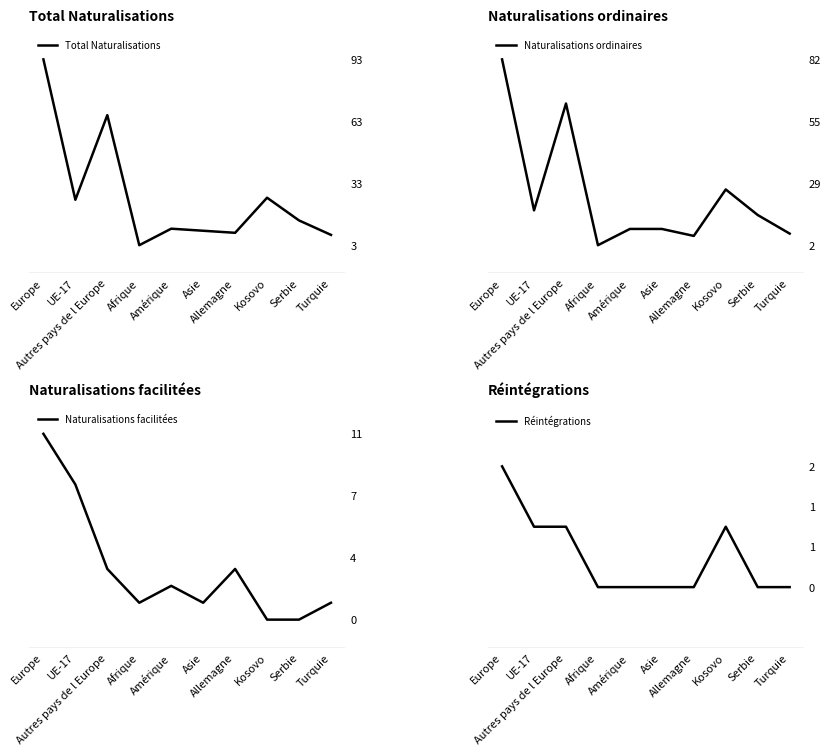

Reading left to right, what are all the values shown in this chart?

Total Naturalisations: 93	25	66	3	11	10	9	26	15	8
Naturalisations ordinaires: 82	17	63	2	9	9	6	26	15	7
Naturalisations facilitées: 11	8	3	1	2	1	3	0	0	1
Réintégrations: 2	1	1	0	0	0	0	1	0	0